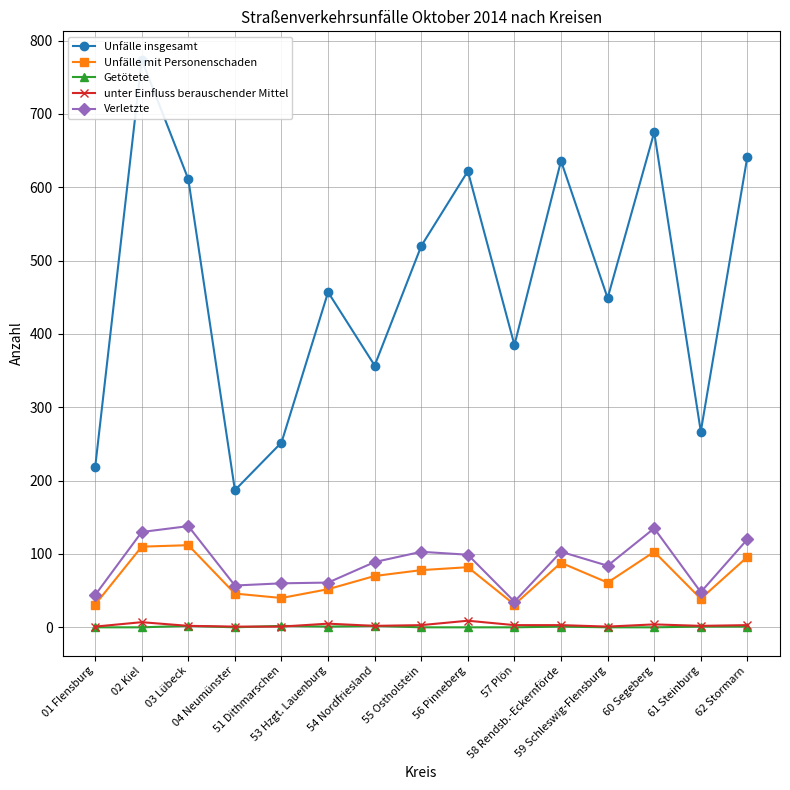

Which series has the widest spread of values?

Unfälle insgesamt